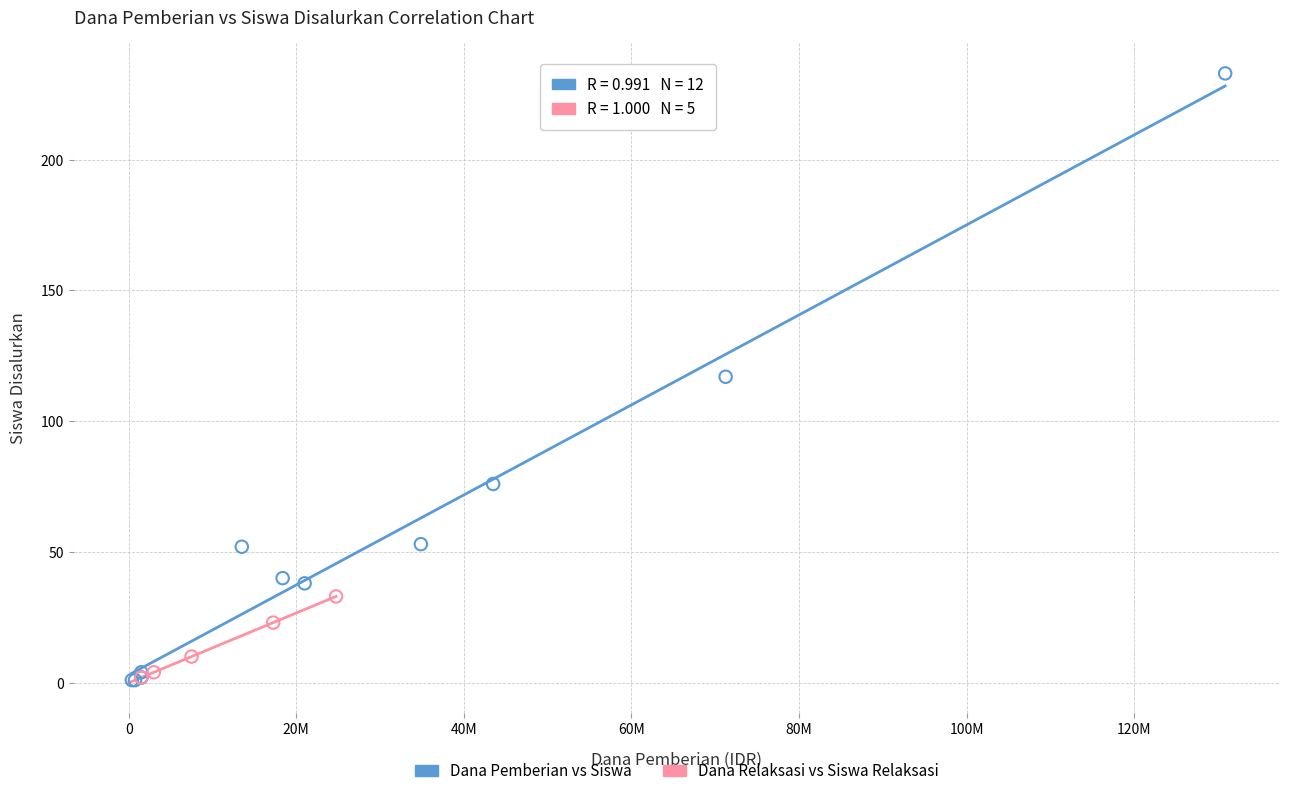

Which series has the widest spread of Y values?

Dana Pemberian vs Siswa